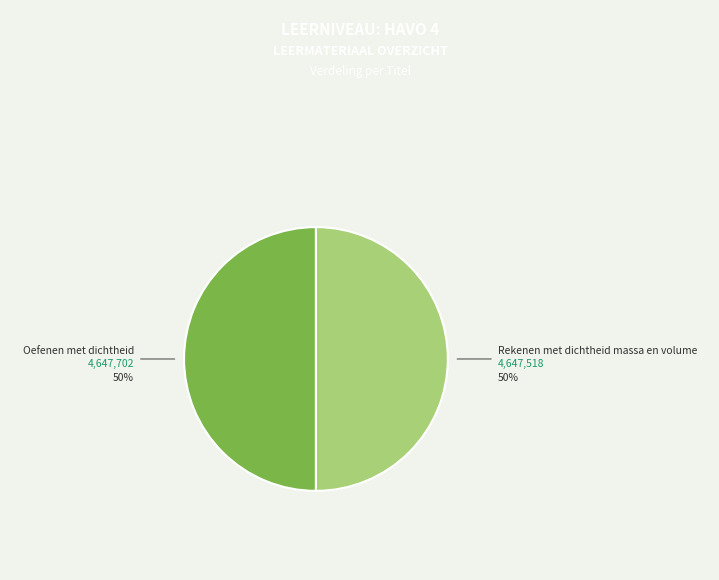

Combined, do Rekenen met dichtheid massa en volume and Oefenen met dichtheid account for over 50%?

Yes